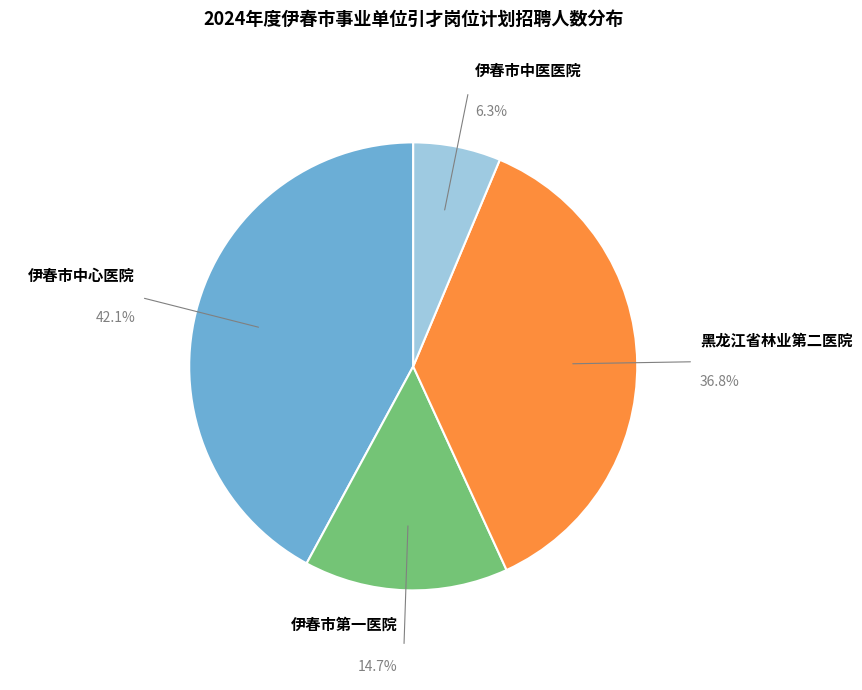

Is there any slice that represents more than half of the pie?

No